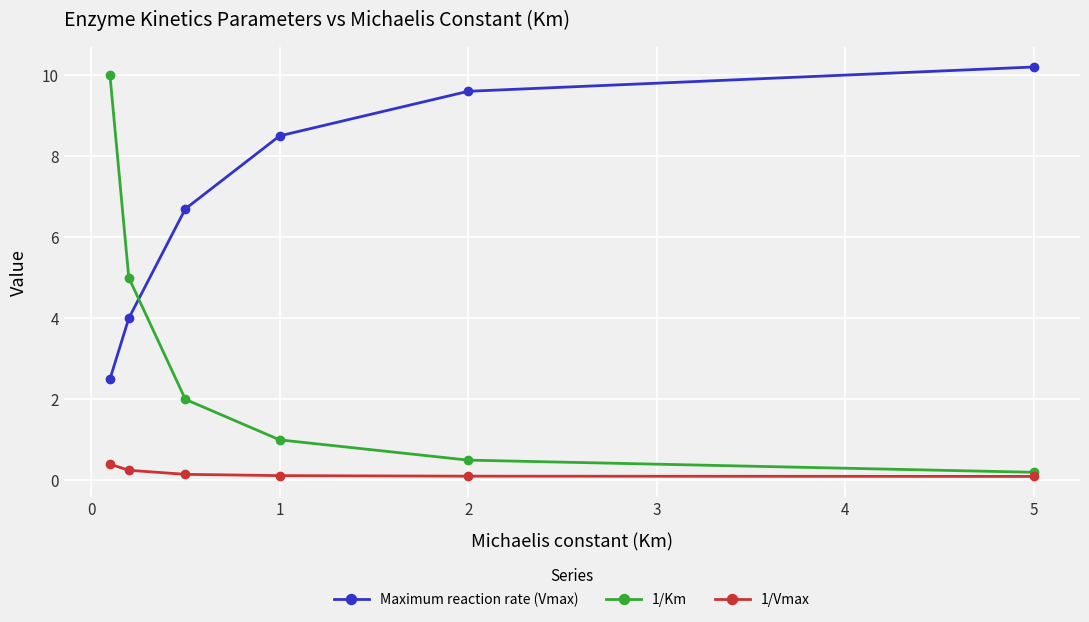

What is the value of the 1/Km point at the 4th from the left?

1.0